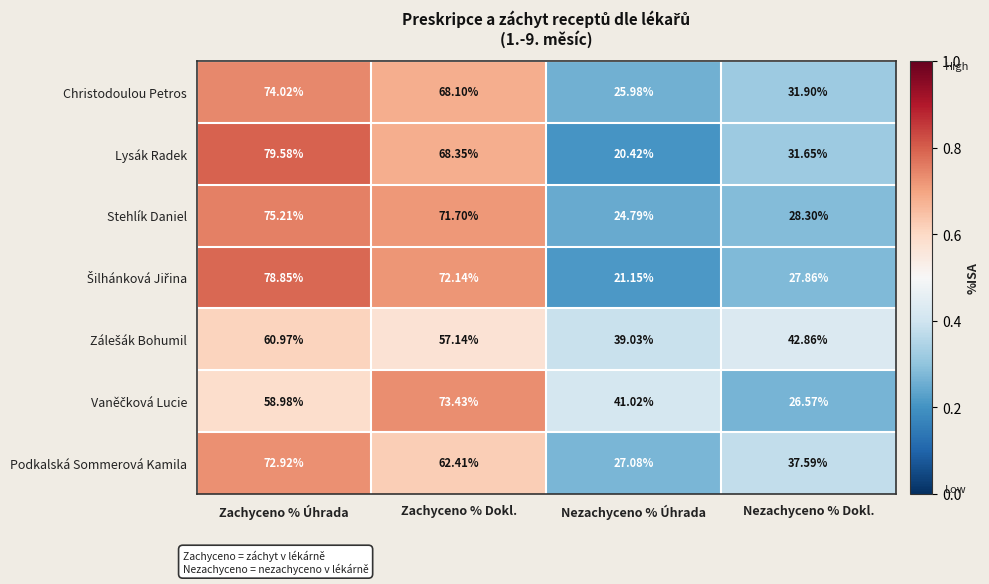

Which series has the widest spread of values?

Lysák Radek